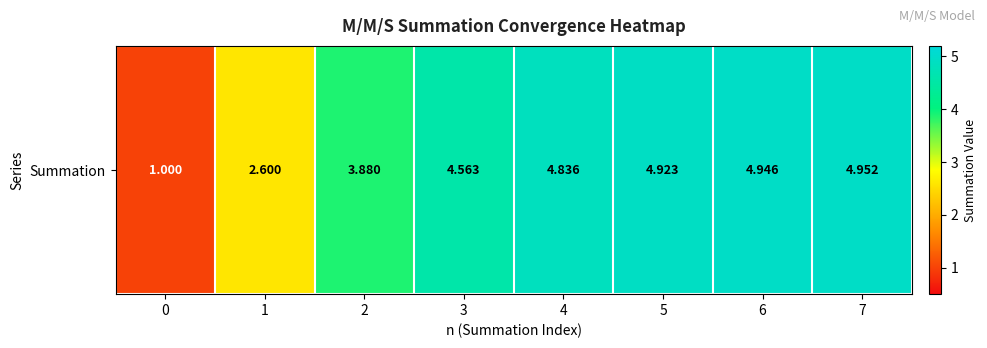

What is the difference between the second highest and second lowest values?

2.3